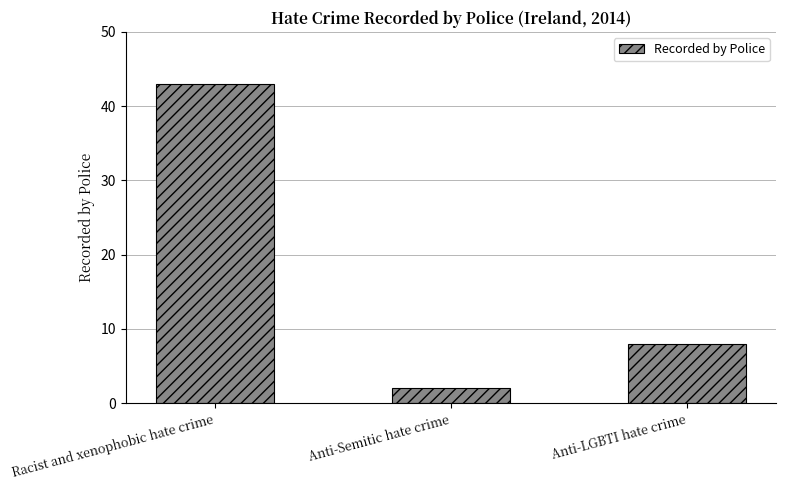

How many data points does each series have?

3